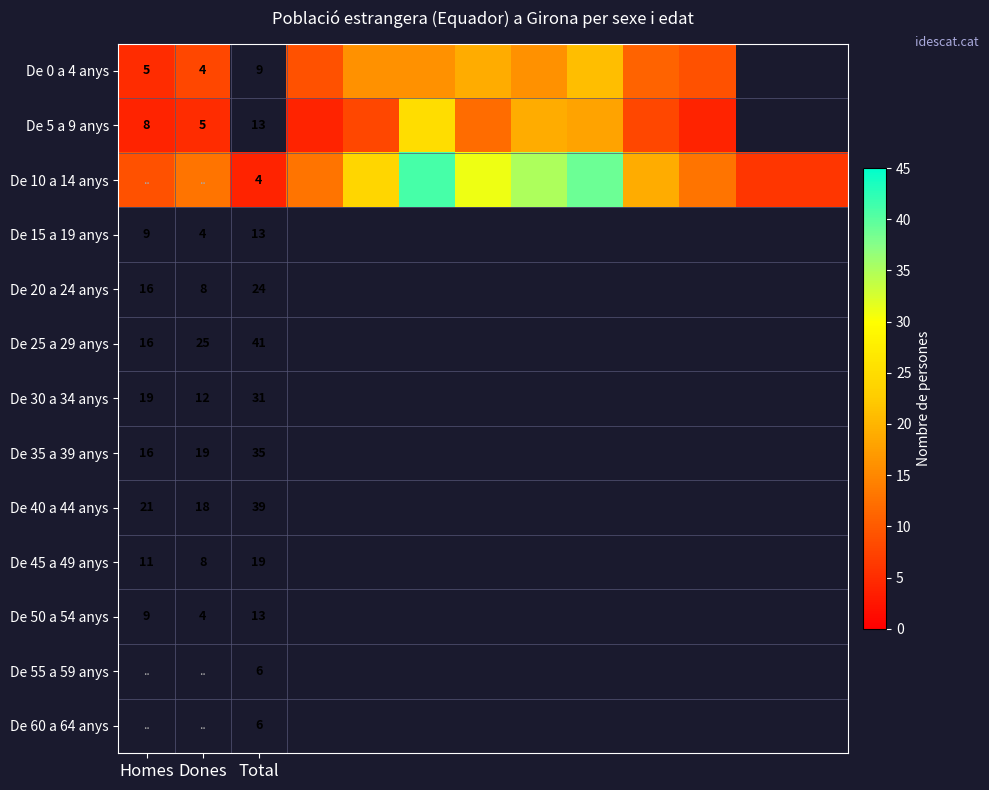

Is it true that De 5 a 9 anys equals 7 at Dones?

False